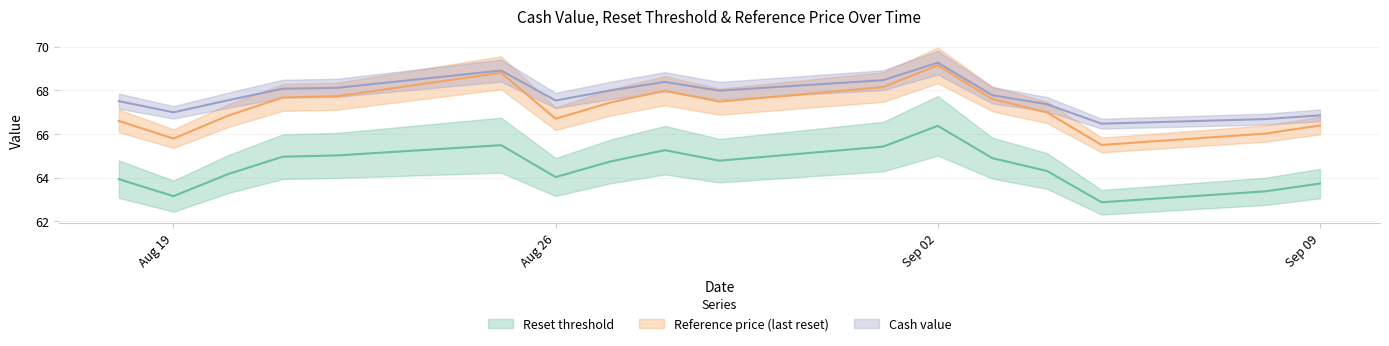

True or false: Cash value and Reference price (last reset) intersect in this chart.

False